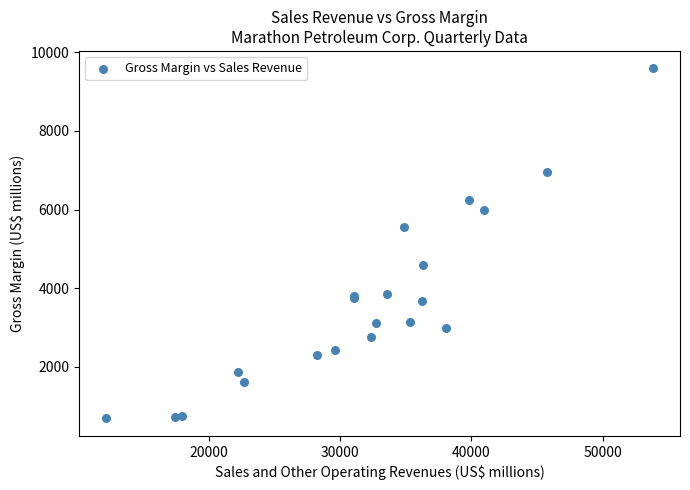

What Y value in the scatter plot is closest to 5140?

5570